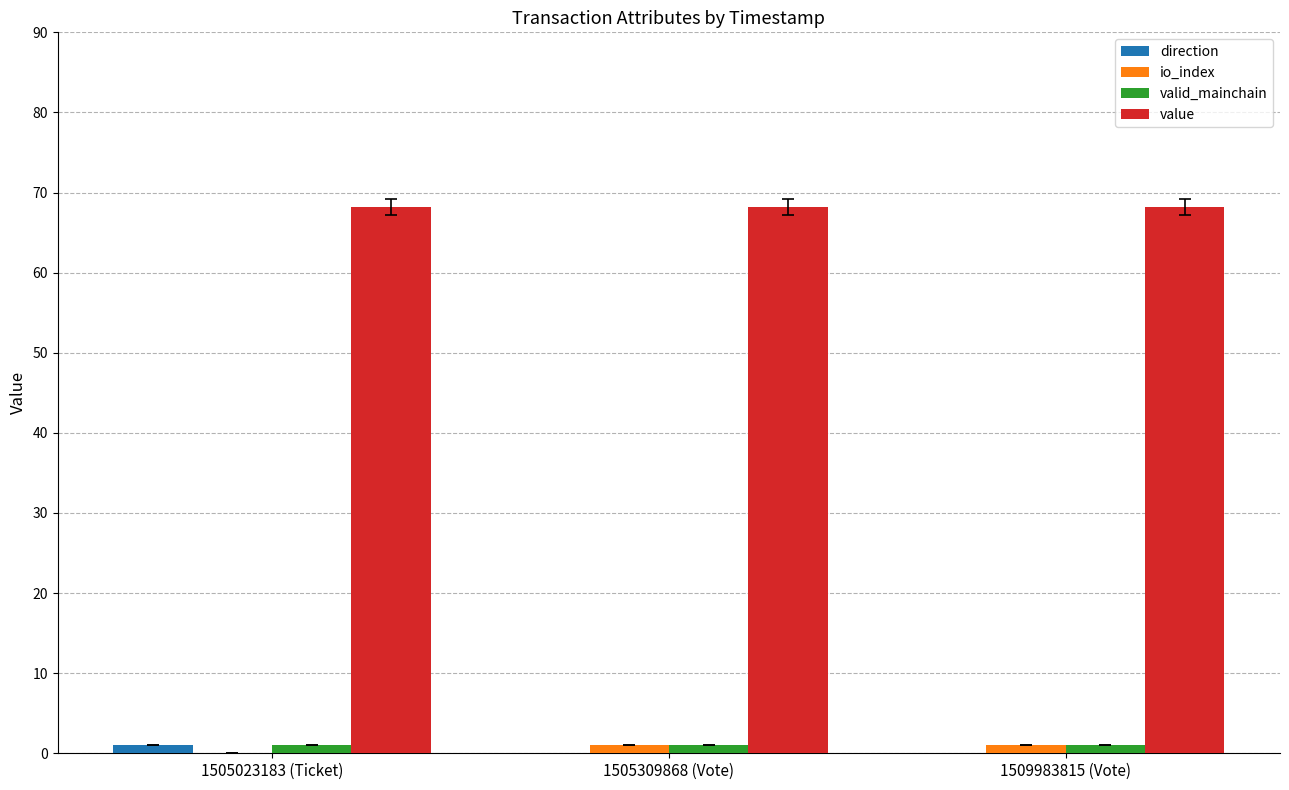

What is the sum of the io_index values at 1505309868 (Vote) and 1509983815 (Vote)?

2.0